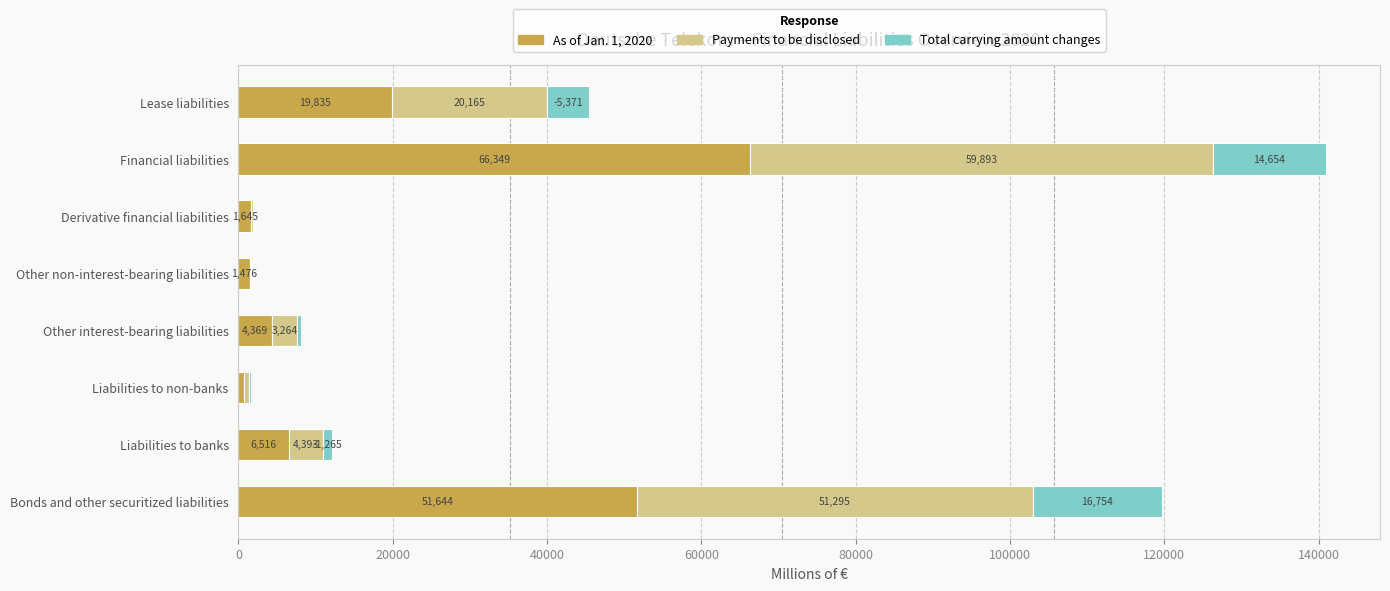

What is the sum of the As of Jan. 1, 2020 values at Liabilities to banks and Other non-interest-bearing liabilities?

7992